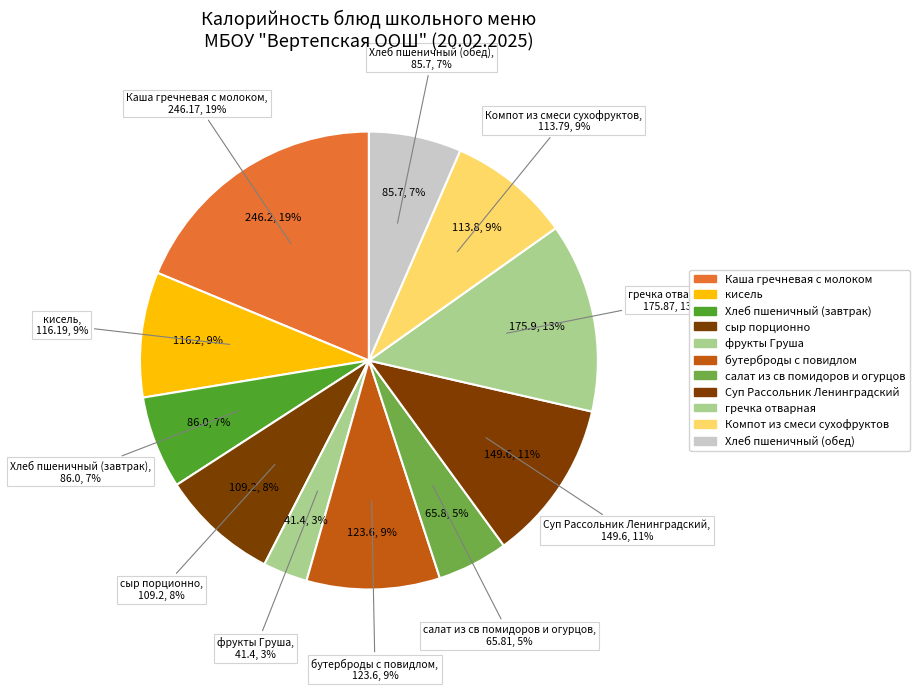

Is Суп Рассольник Ленинградский the majority of the pie?

No